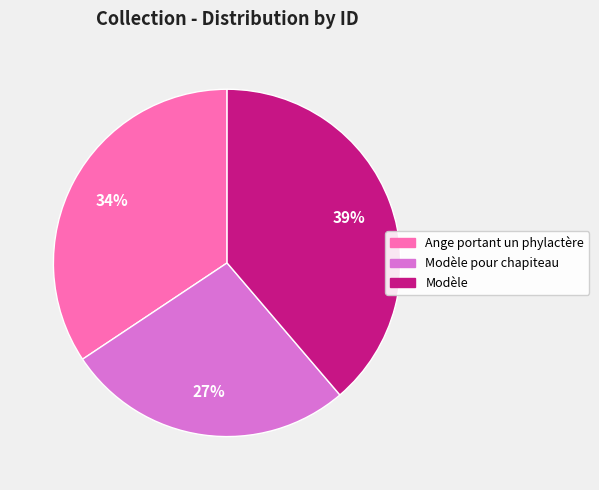

Count the number of slices in the pie.

3